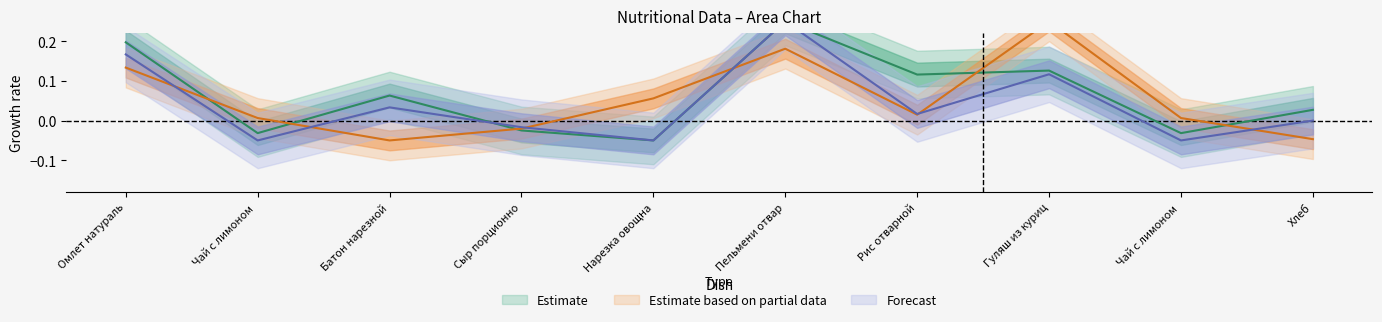

Does the chart have visible grid lines?

No